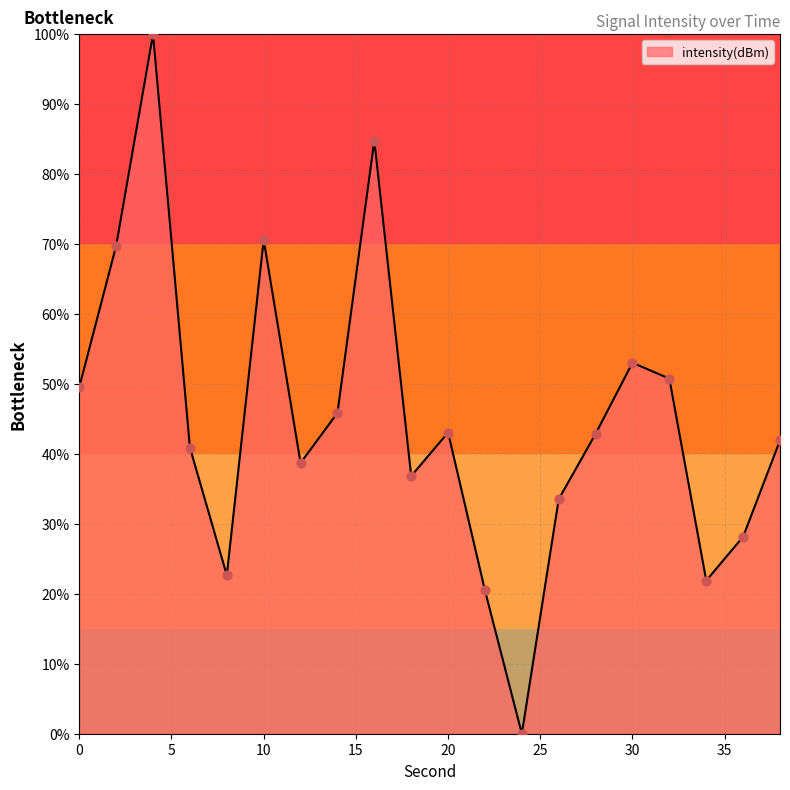

What is the maximum value shown in the chart?

100.0